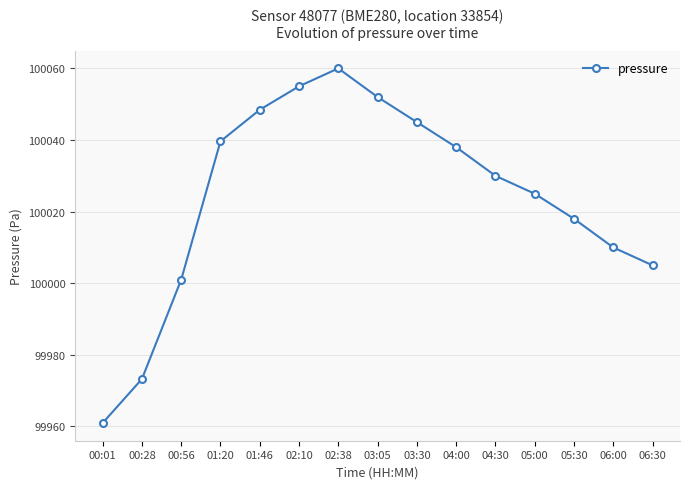

How many distinct data groups are displayed?

1